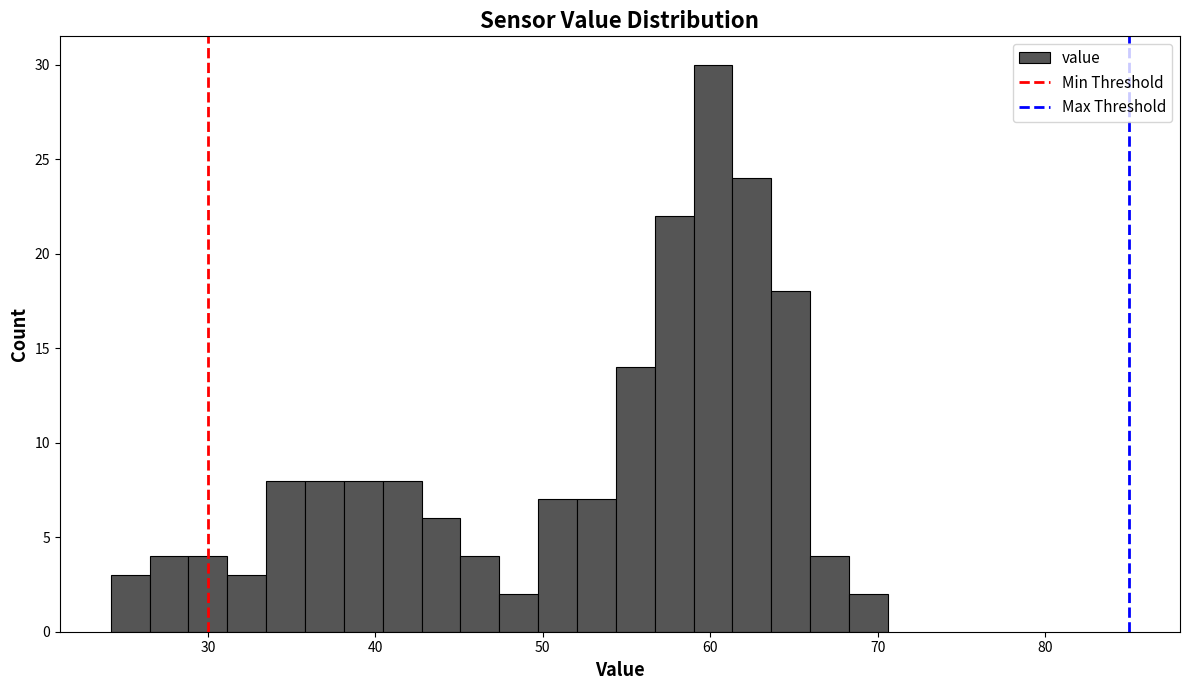

Read against the x-axis, roughly where is the centre of the tallest bar?

60